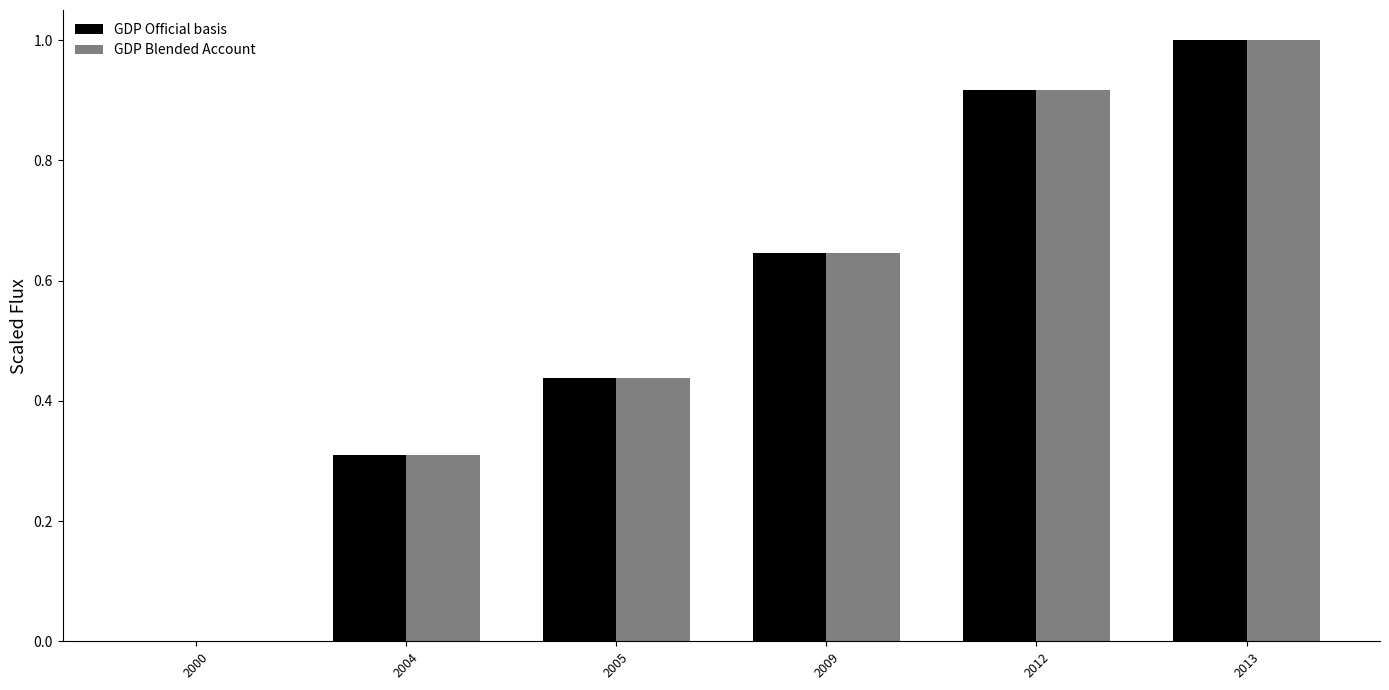

What is the sum of all GDP Blended Account values?

3.3